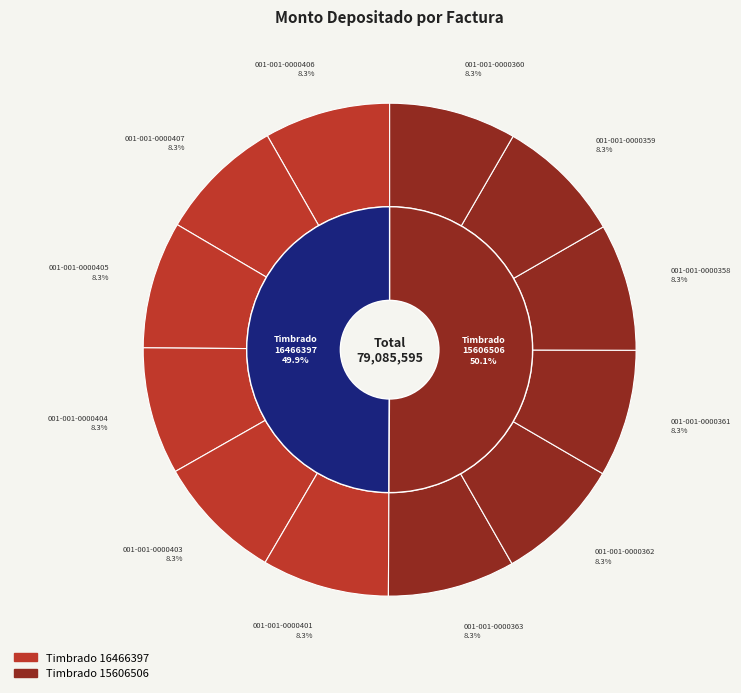

Combined, what portion of the pie is 001-001-0000406 and 001-001-0000401?

16.6%